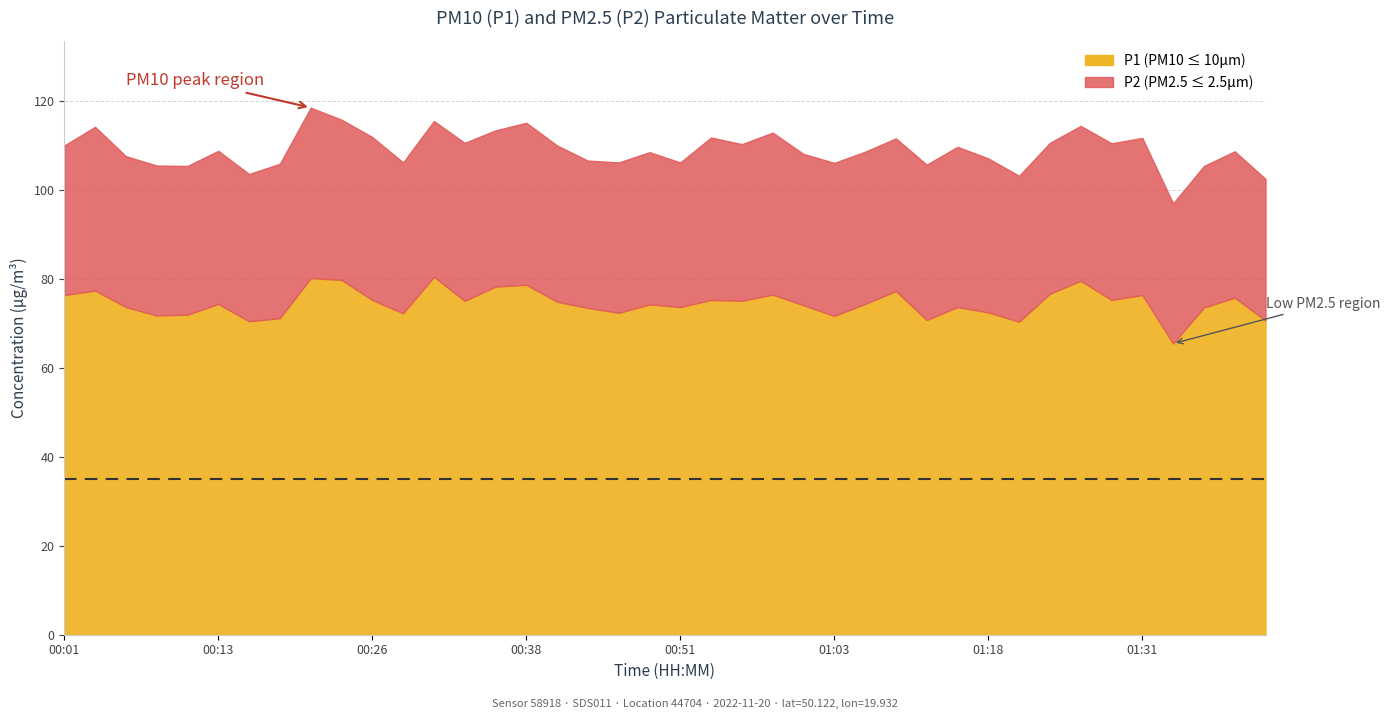

What is the difference between the P1 values at 01:36 and 00:33?

9.6